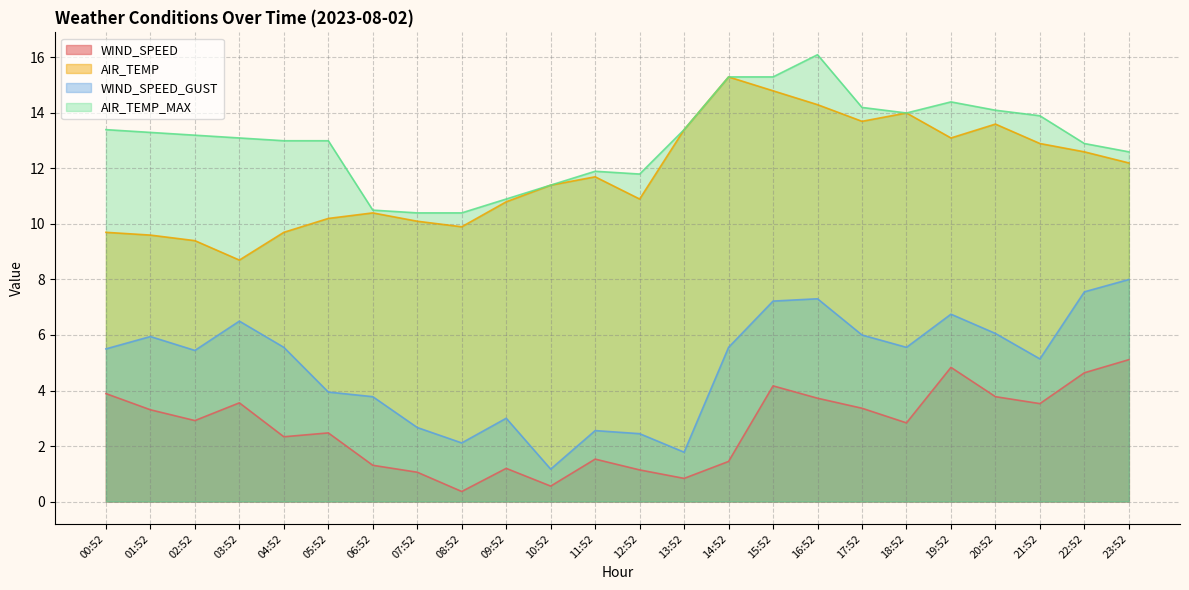

What is the difference between the AIR_TEMP_MAX values at 04:52 and 11:52?

1.1